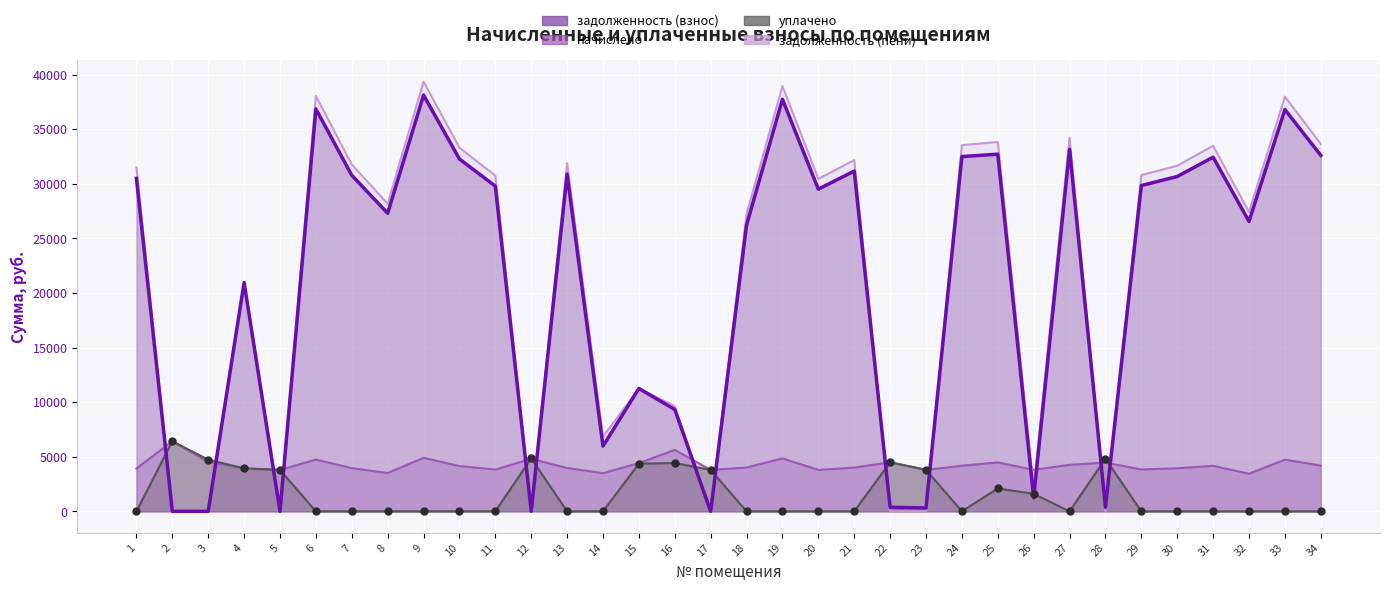

At how many categories does at least one series exceed 2387?

34